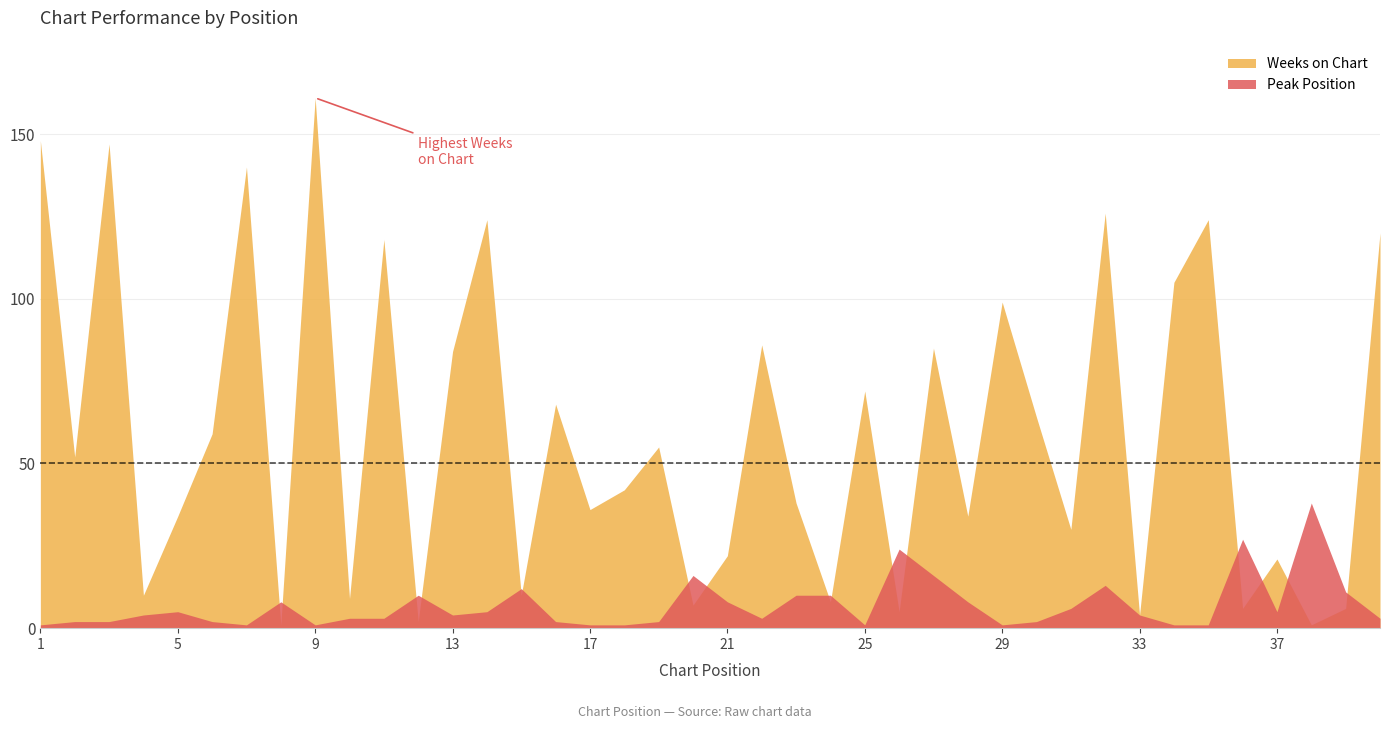

What is the value of the Peak Position point at the 31st from the left?

6